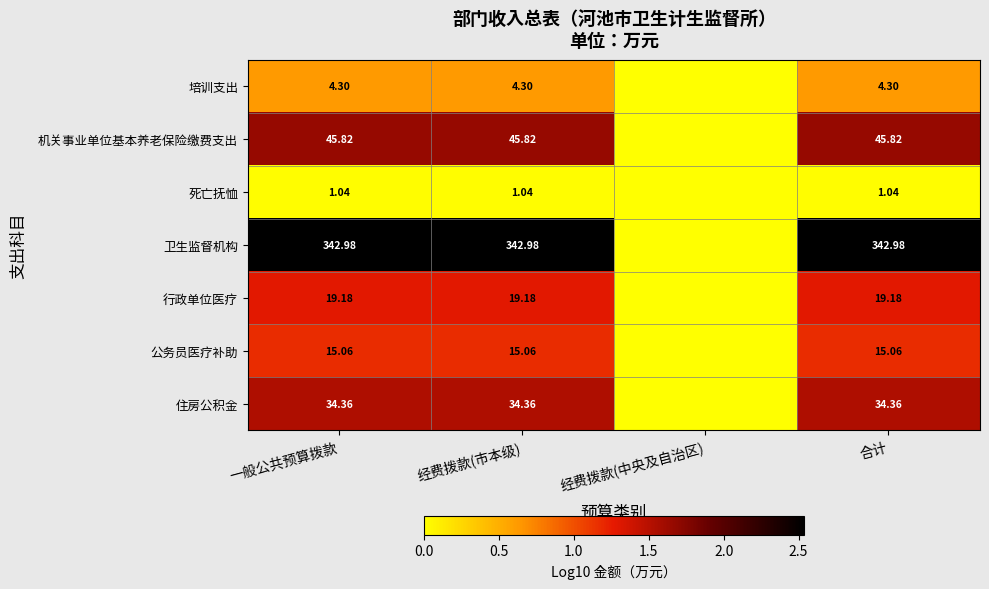

Is it true that 机关事业单位基本养老保险缴费支出 equals 0.9 at 经费拨款(市本级)?

False